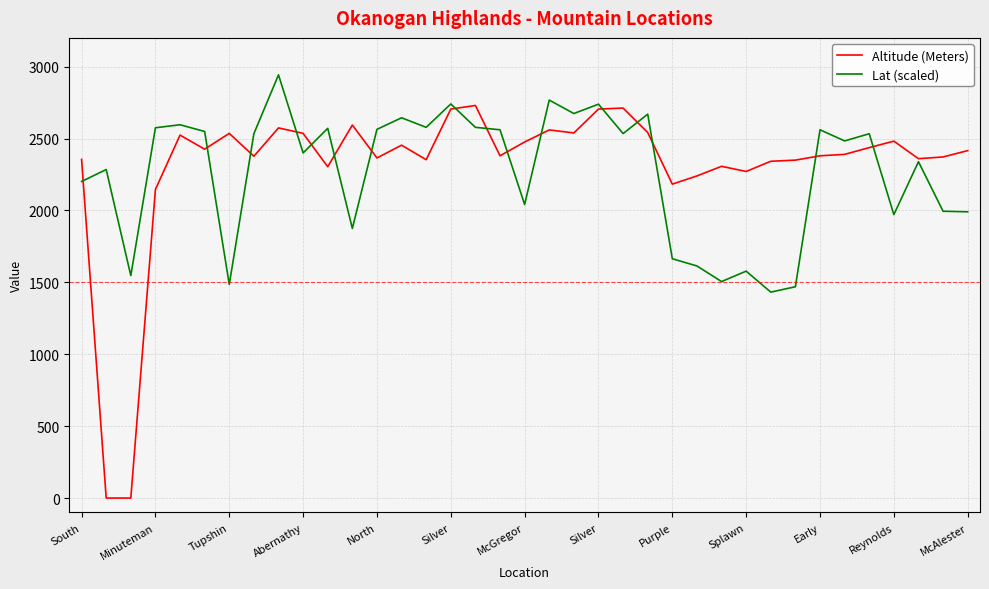

In Lat (scaled), how many points are lower than both neighbors (excluding endpoints)?

12